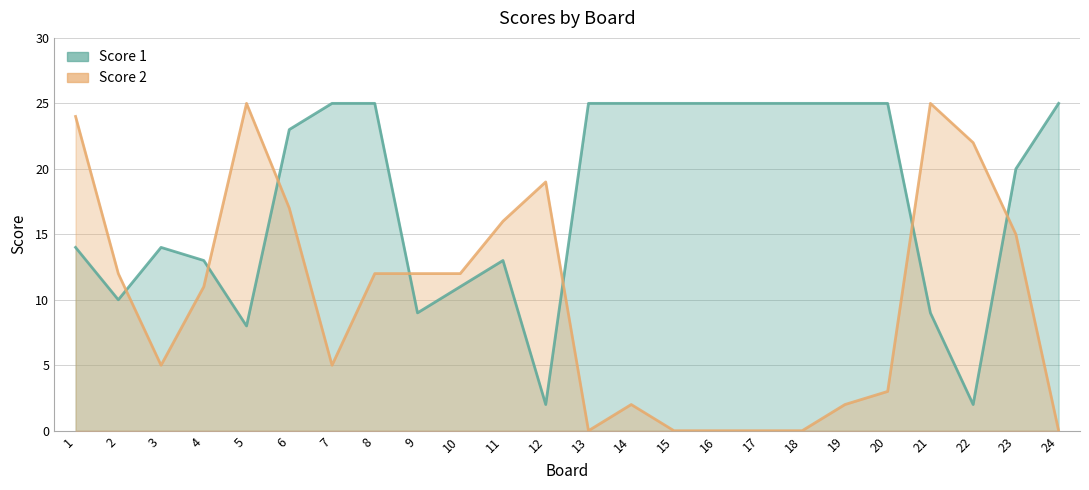

After their last crossing, which series has the higher values: Score 2 or Score 1?

Score 1